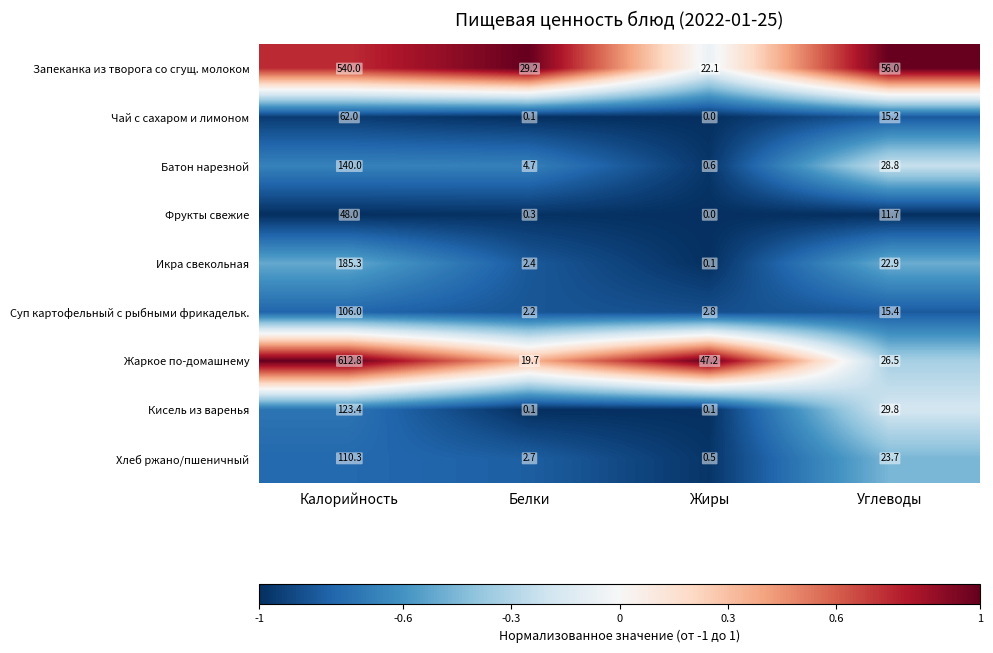

Which series has the largest range (max minus min)?

Жаркое по-домашнему